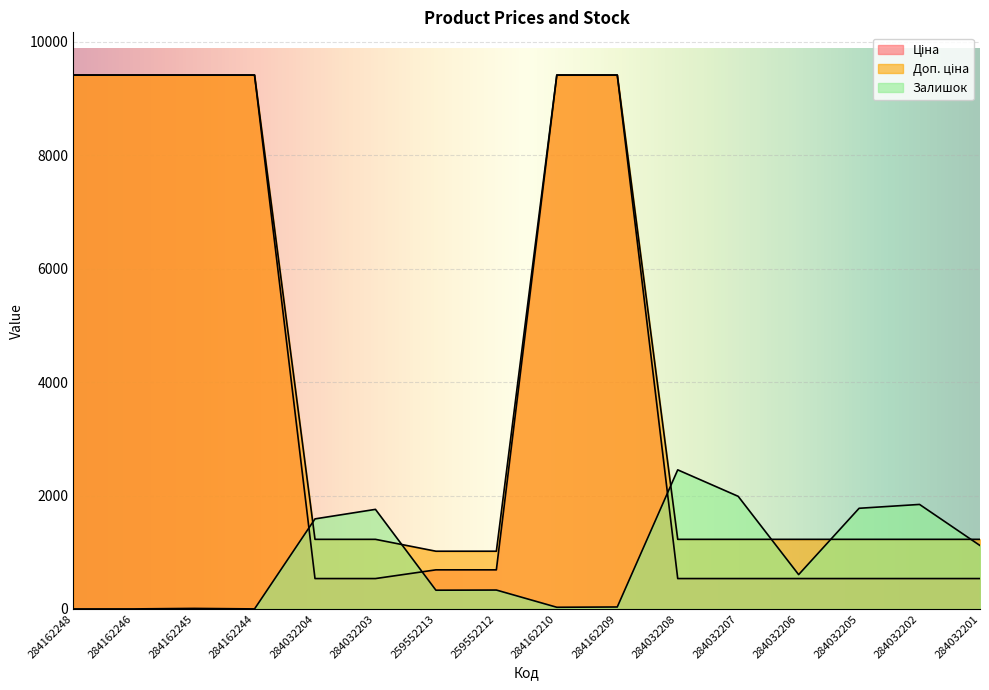

At 284032202, list the series in order from largest to smallest.

Залишок, Доп. ціна, Ціна